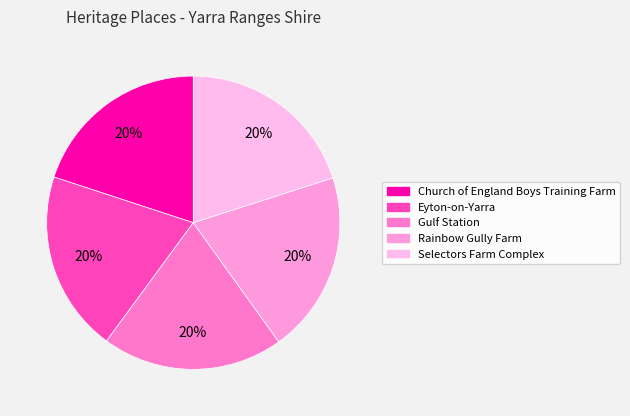

Is there any slice that represents more than half of the pie?

No